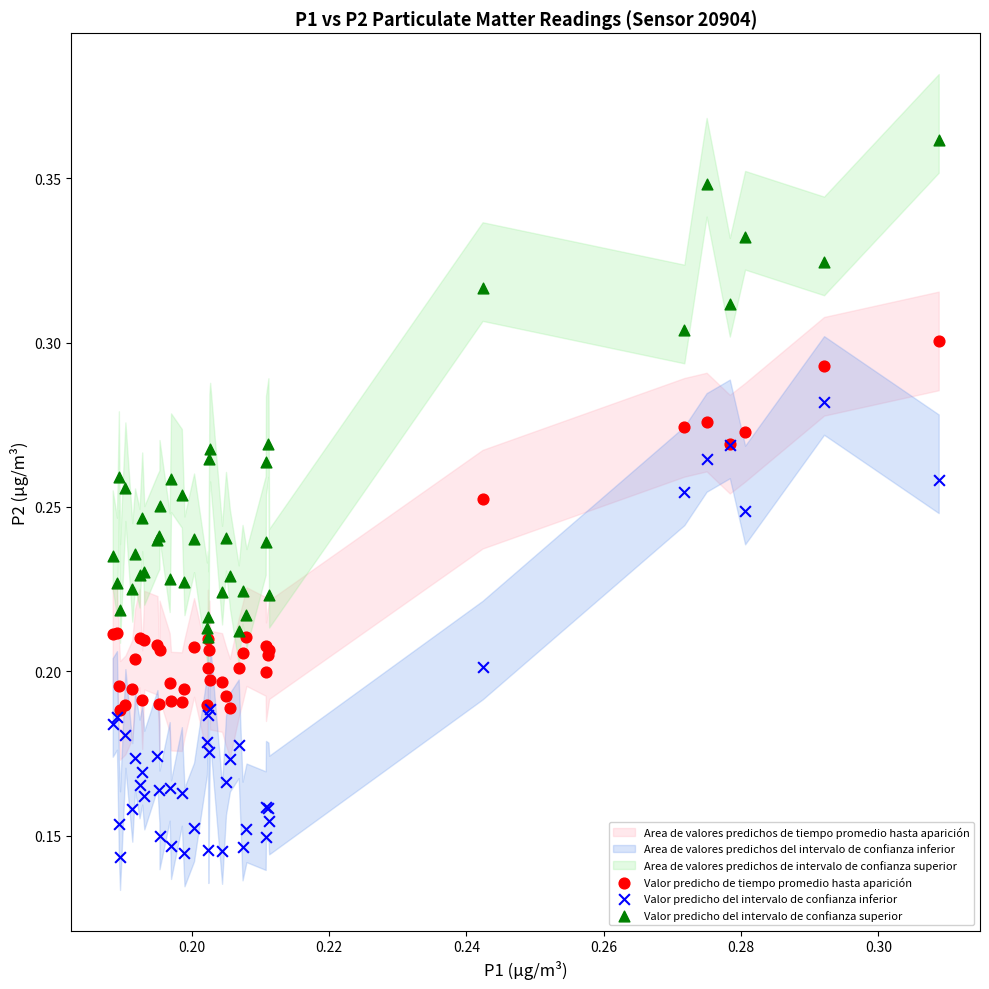

Which series reaches the maximum Y coordinate?

Valor predicho del intervalo de confianza superior